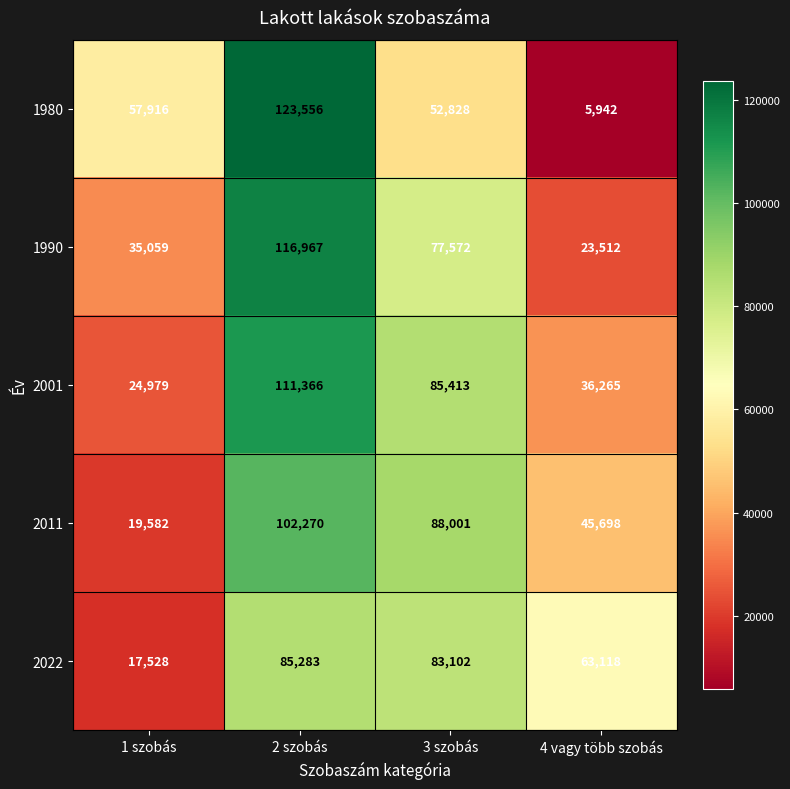

How many series are shown in this chart?

5